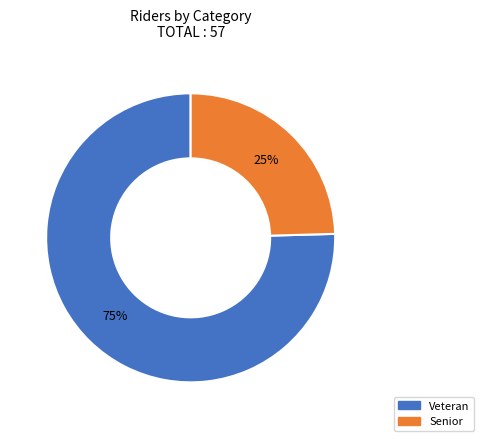

What is the smallest slice in the pie chart?

Senior